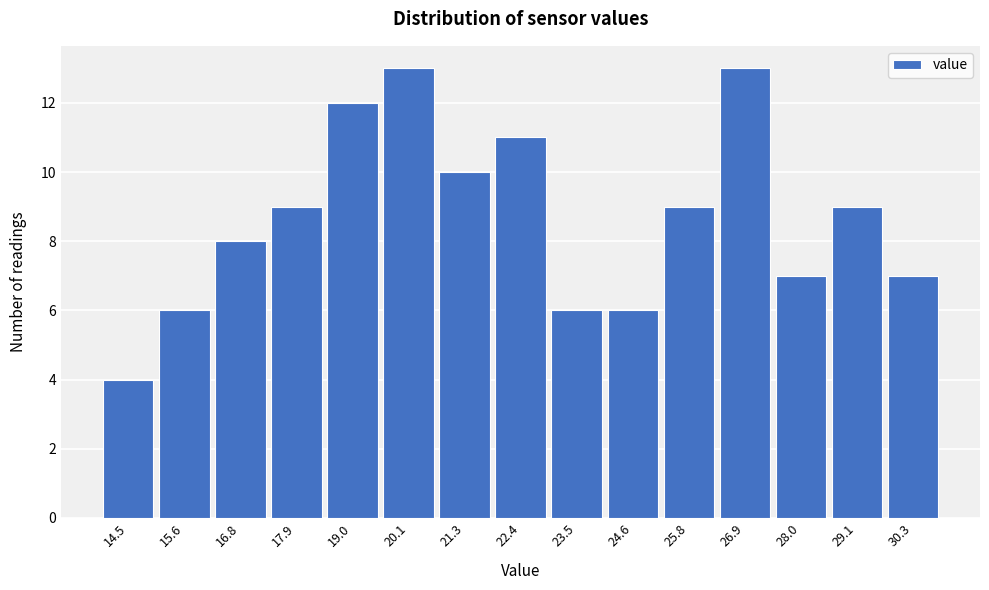

Reading right to left, transcribe all the data shown in this chart.

7	9	7	13	9	6	6	11	10	13	12	9	8	6	4